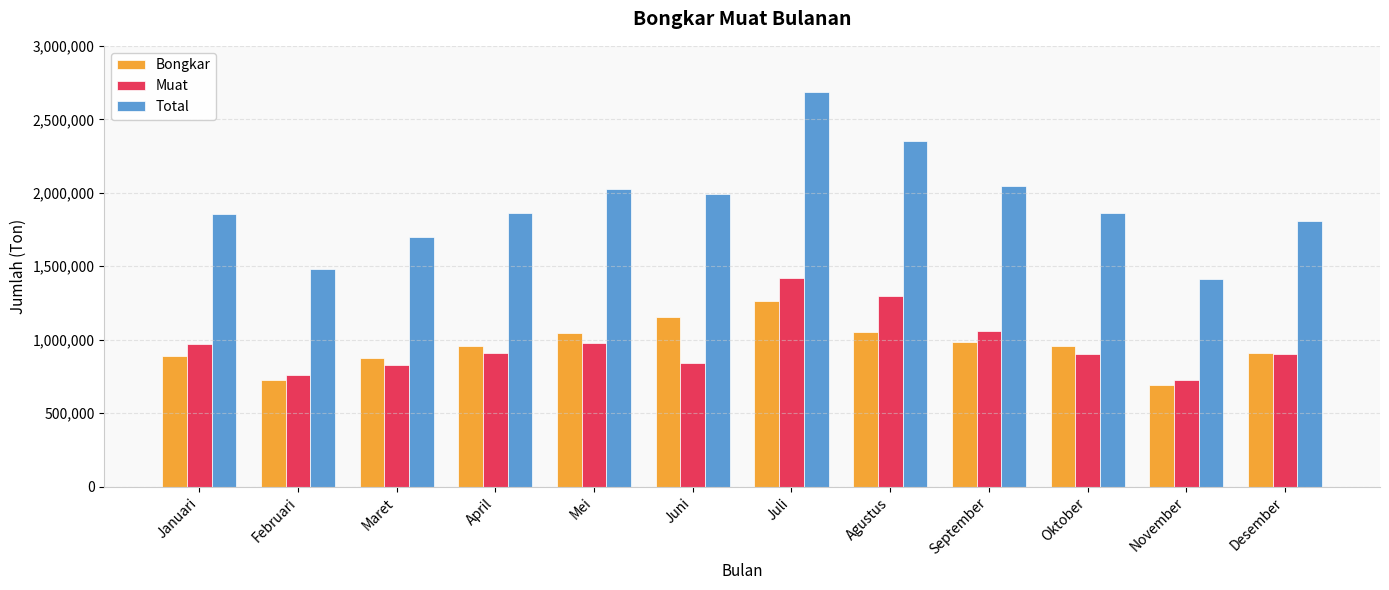

What are all the series names shown in the legend?

Bongkar, Muat, Total